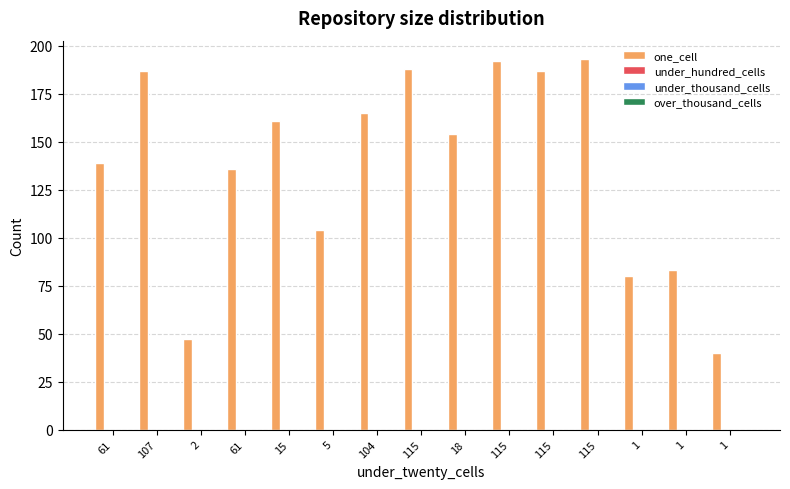

Does the chart contain any negative values?

No